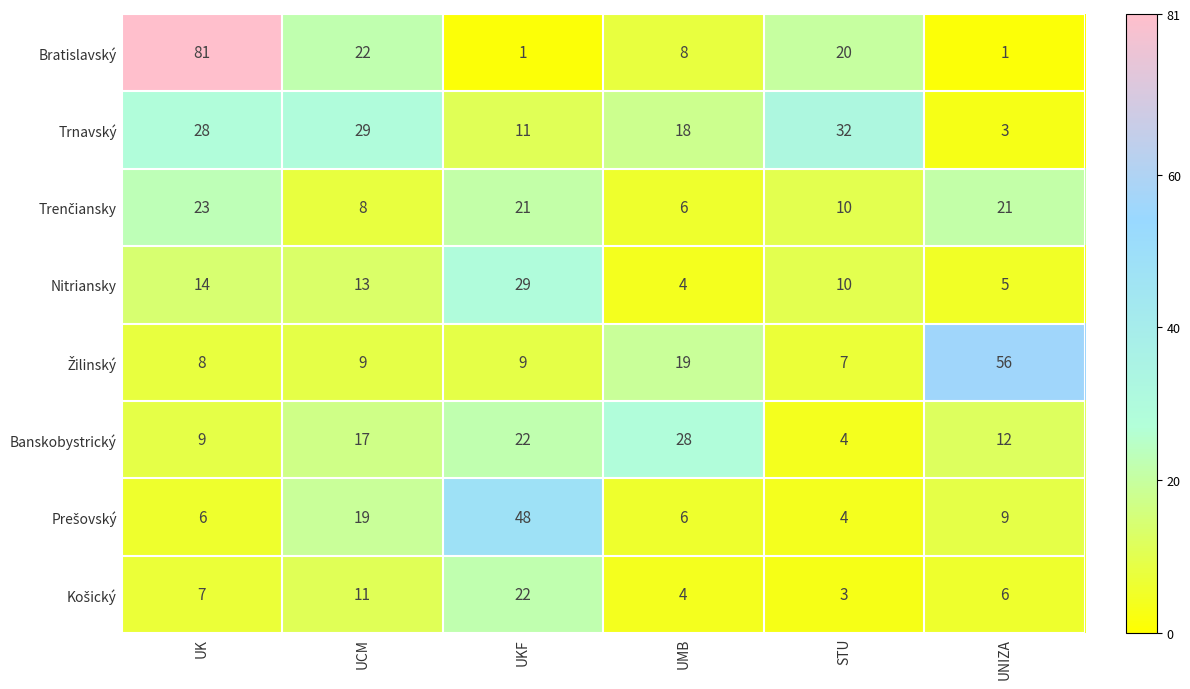

How many series are shown in this chart?

8